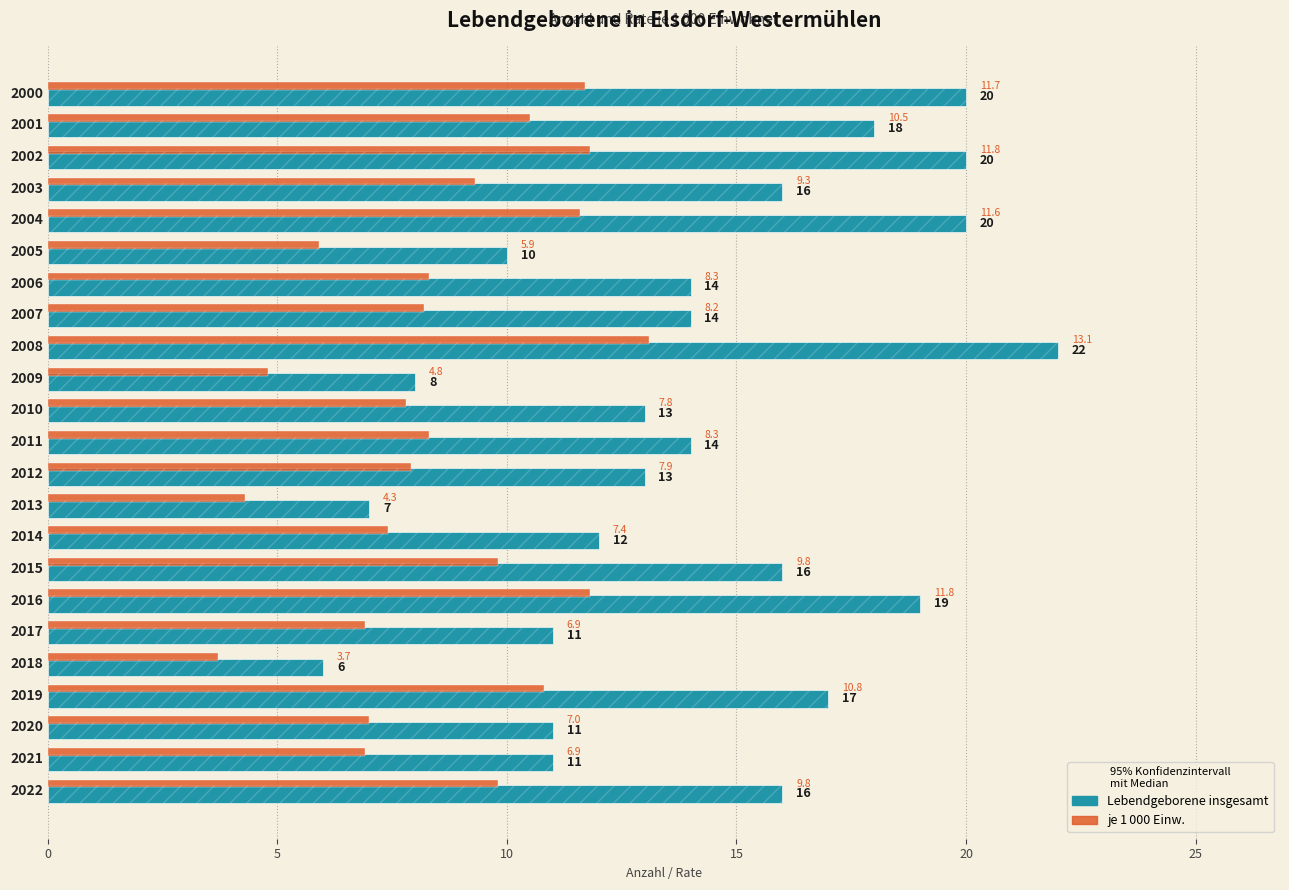

List the series in order of their overall mean, highest first.

Lebendgeborene insgesamt, je 1 000 Einw.